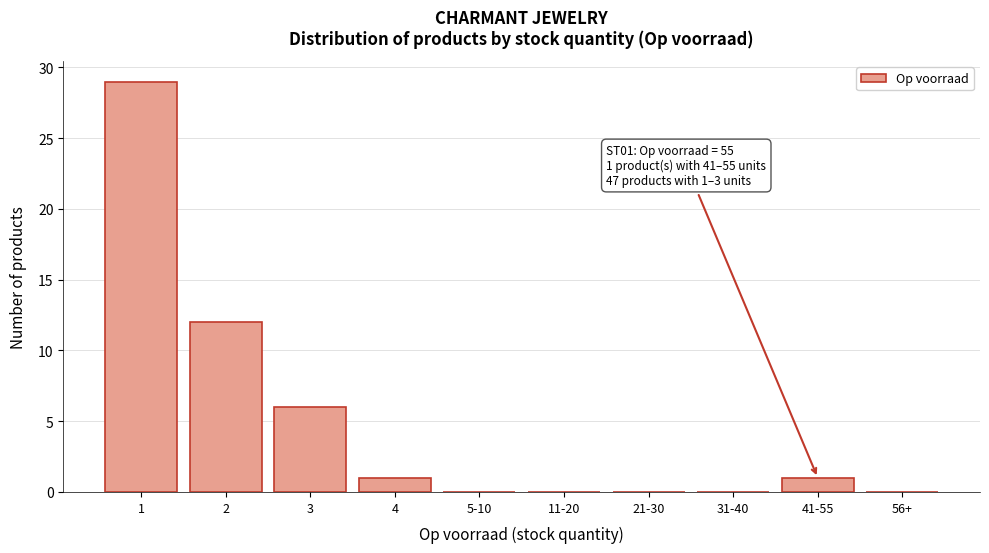

Reading left to right, what are all the values shown in this chart?

1=29	2=12	3=6	4=1	5-10=0	11-20=0	21-30=0	31-40=0	41-55=1	56+=0